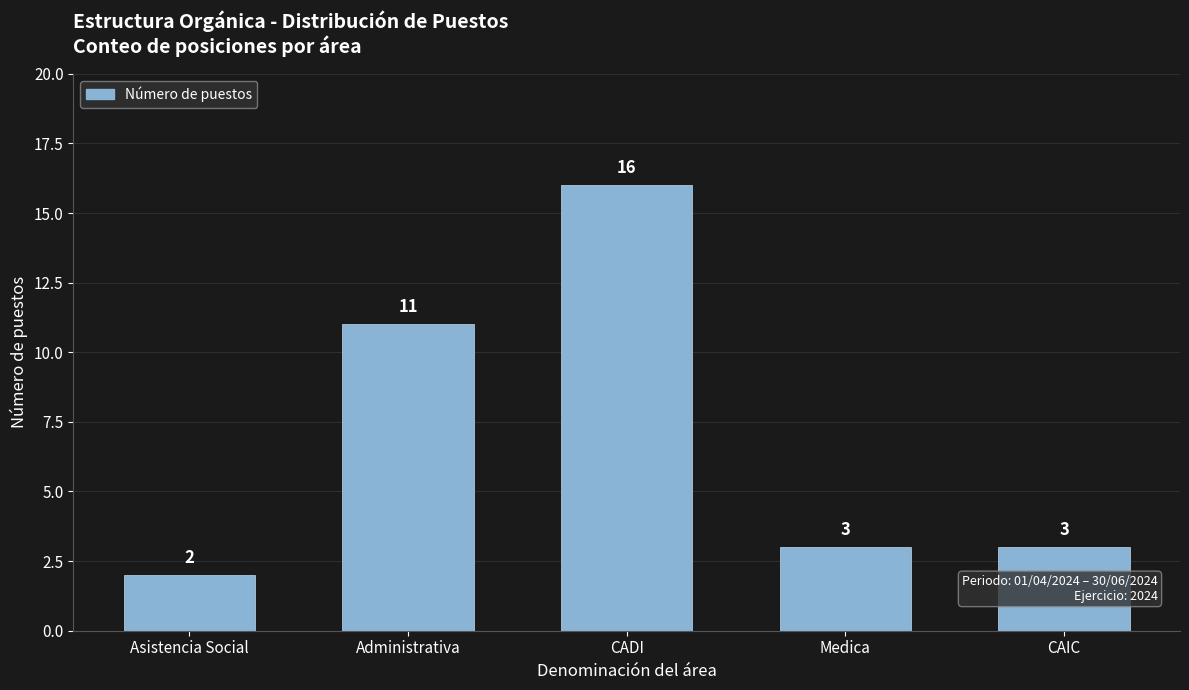

Reading right to left, transcribe all the data shown in this chart.

3	3	16	11	2